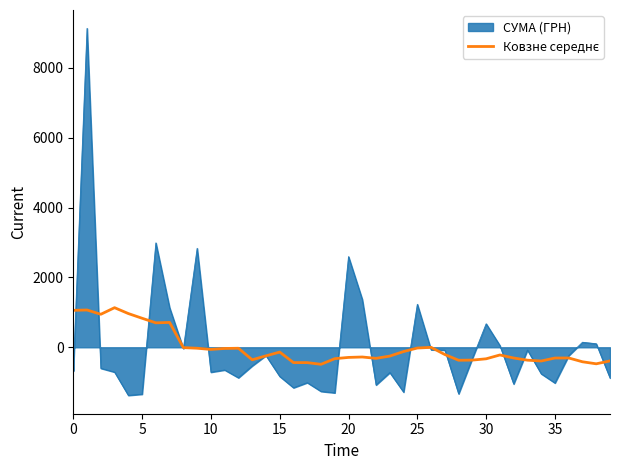

What is the minimum value for СУМА (ГРН)?

-1377.3